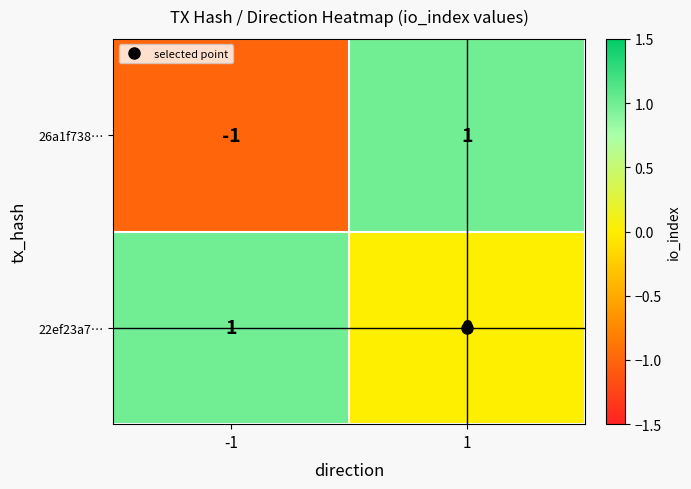

Count the number of data series in this chart.

2